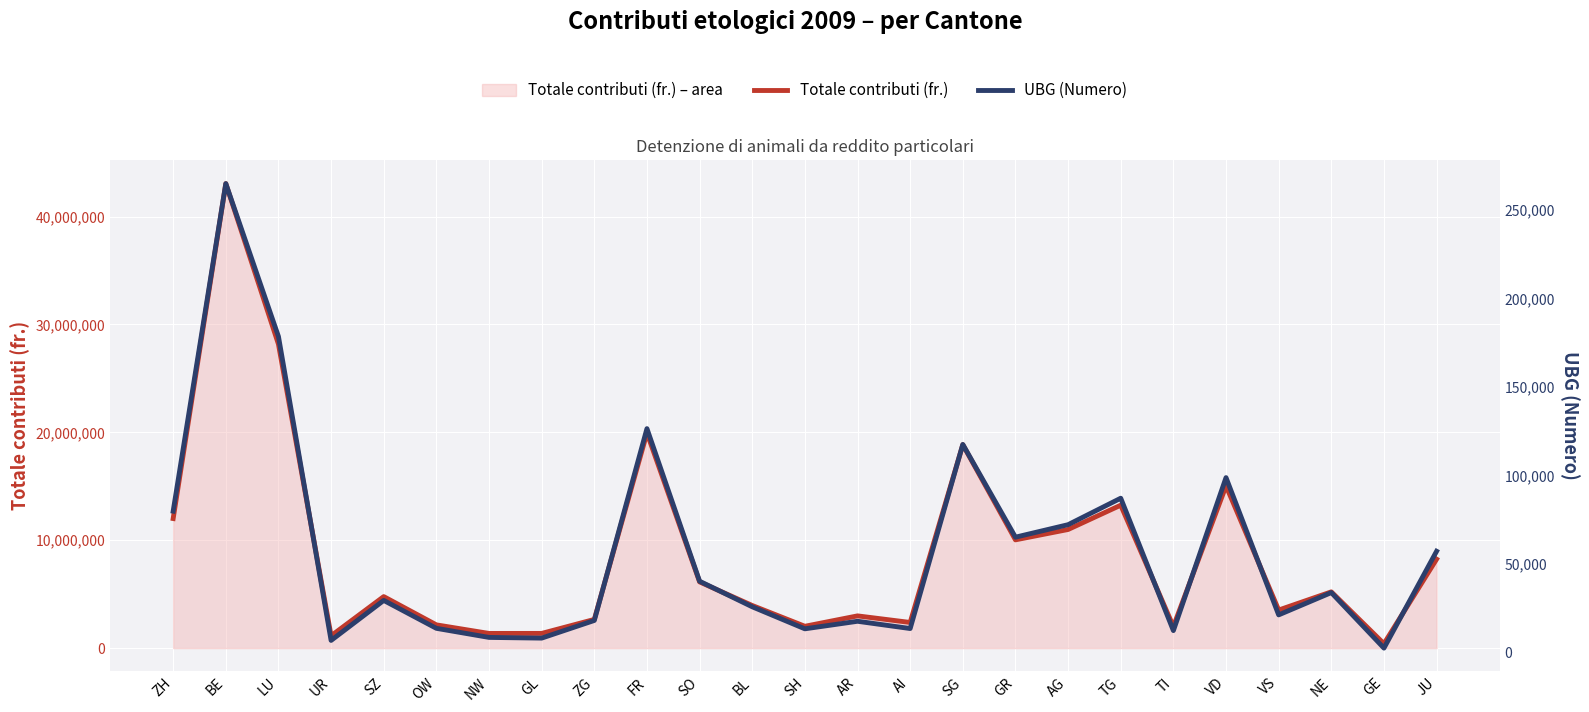

What is the label of the 12th point from the left?

BL